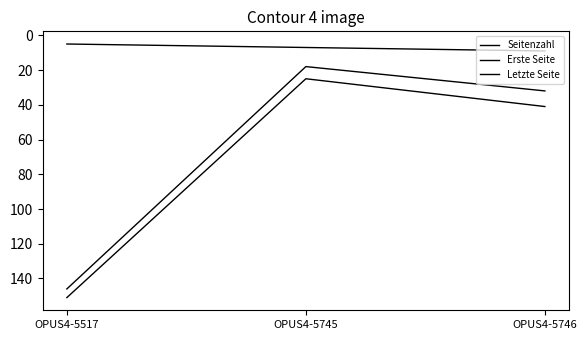

Does the chart have visible grid lines?

No